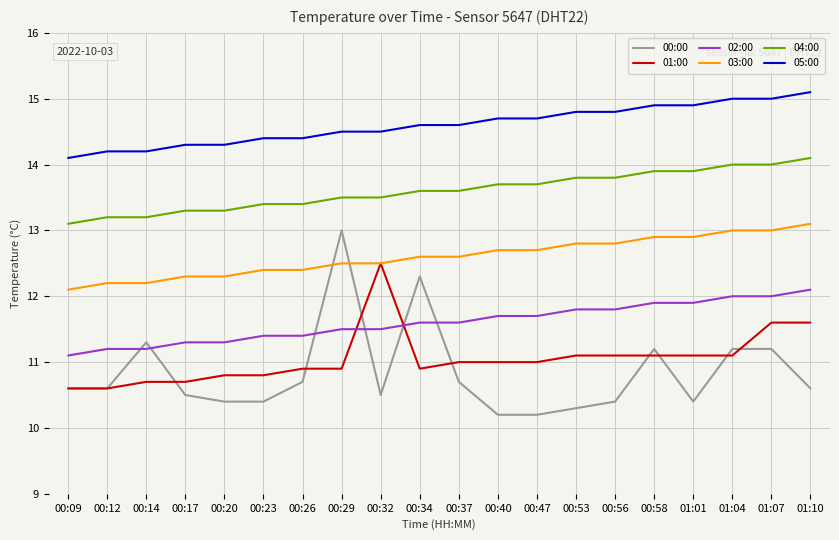

Rank the series at 00:53 from lowest to highest value.

00:00, 01:00, 02:00, 03:00, 04:00, 05:00